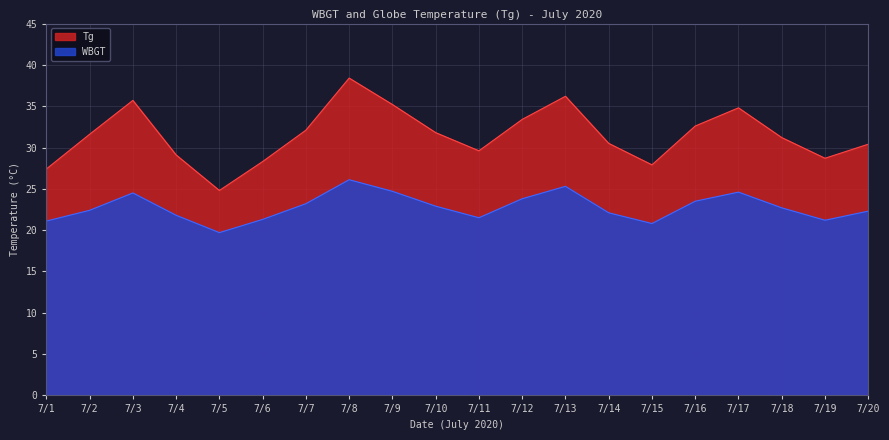

True or false: Tg has more than 1 points higher than both neighbors.

True